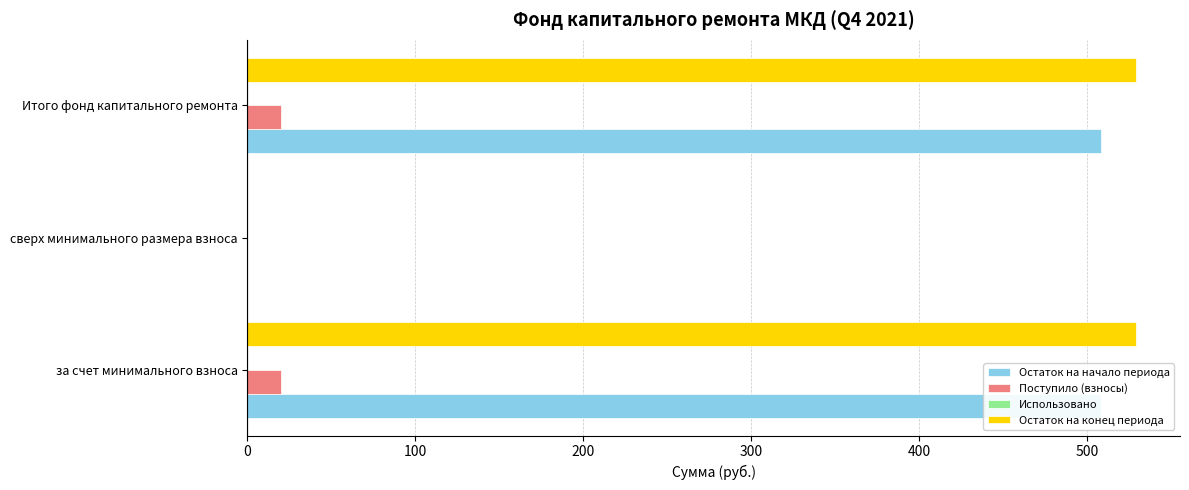

What is the average value of the Остаток на начало периода series?

339.1